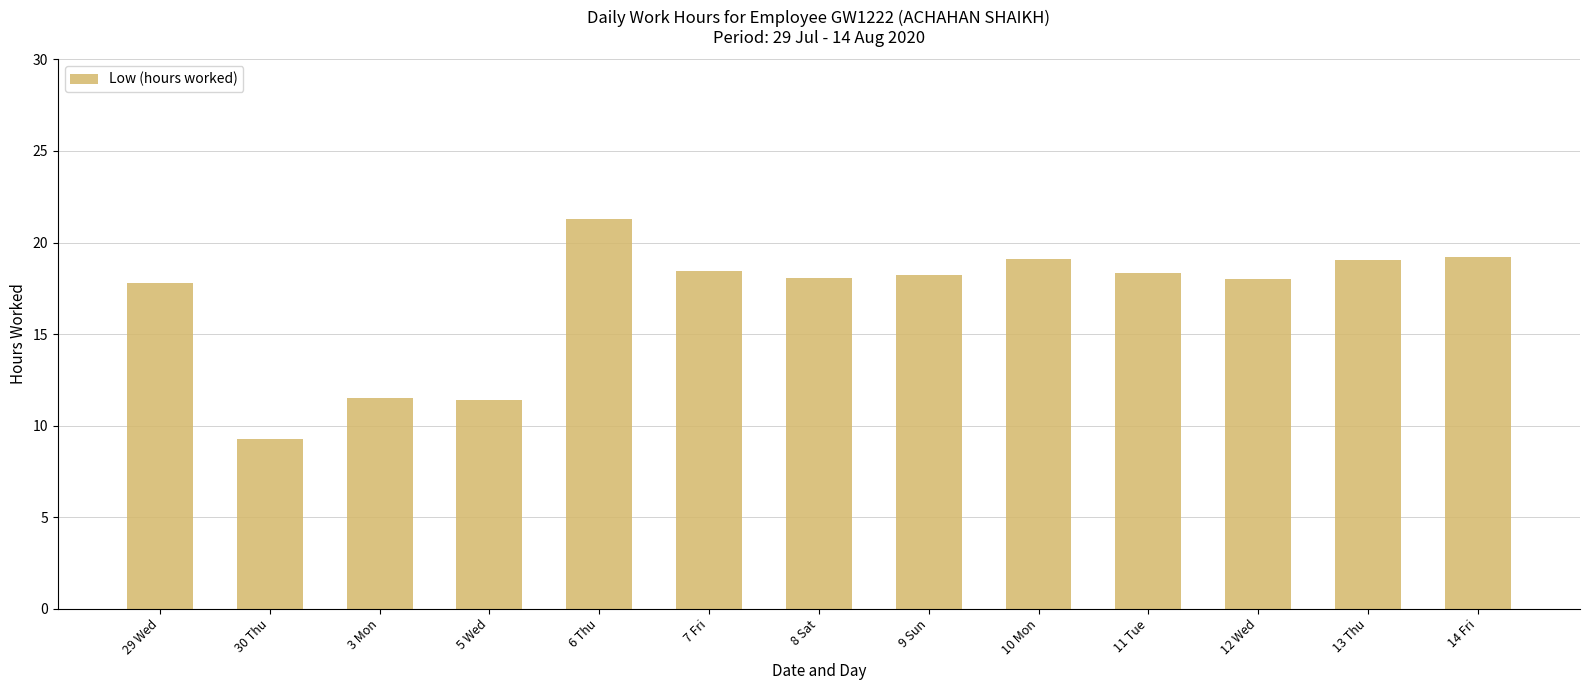

What is the difference between the second highest and second lowest values?

7.8